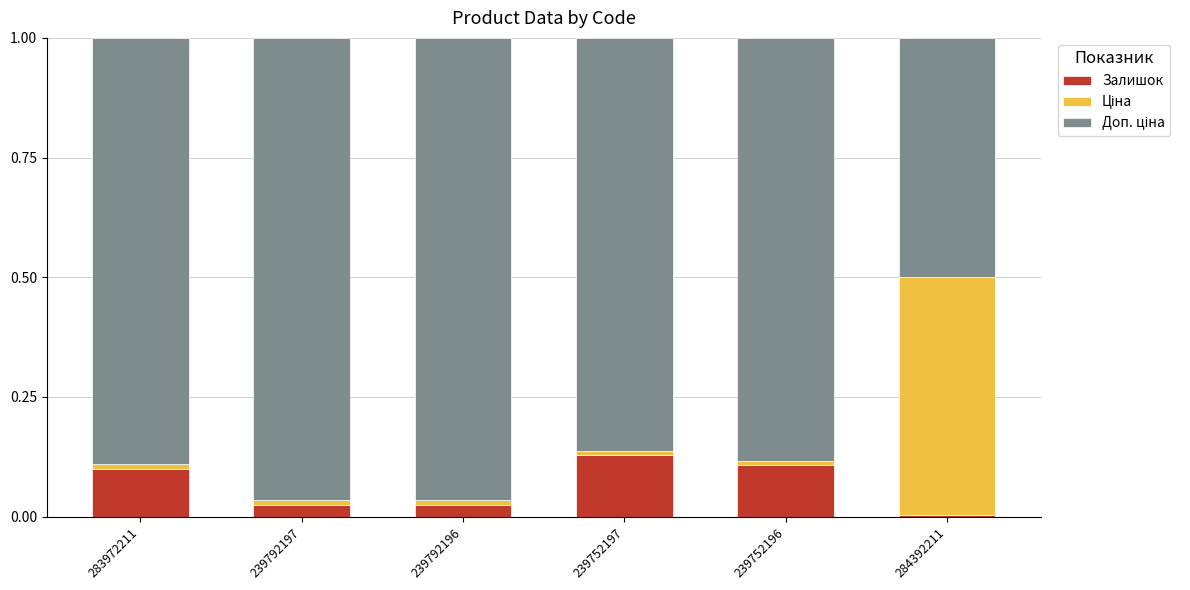

What is the sum of all Залишок values?

0.4